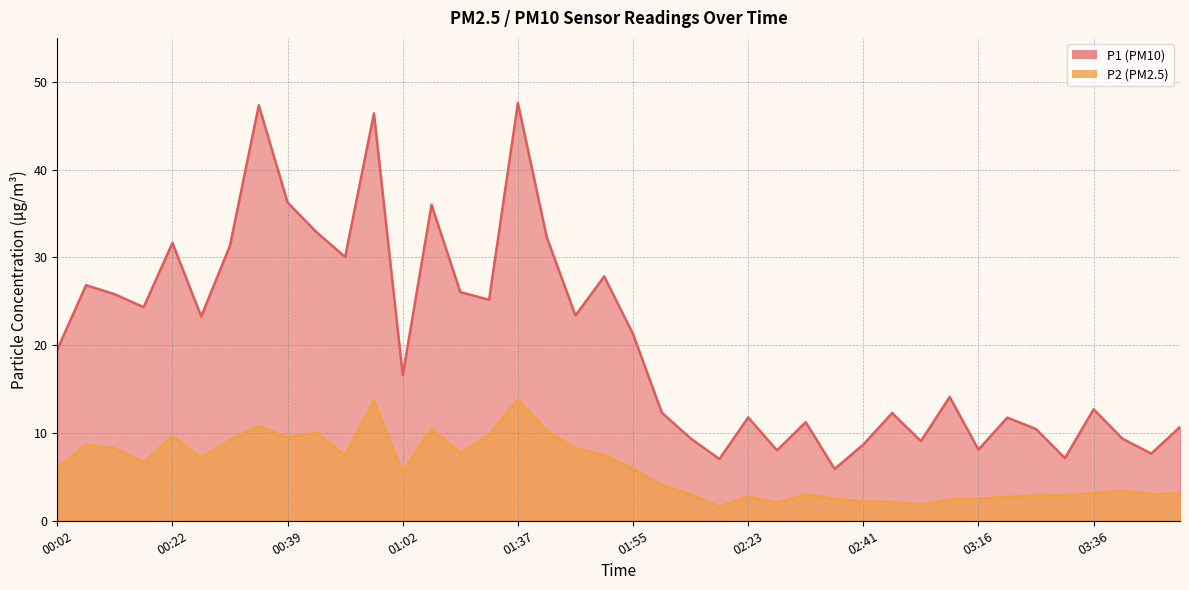

Which label corresponds to the smallest value in the chart?

02:18